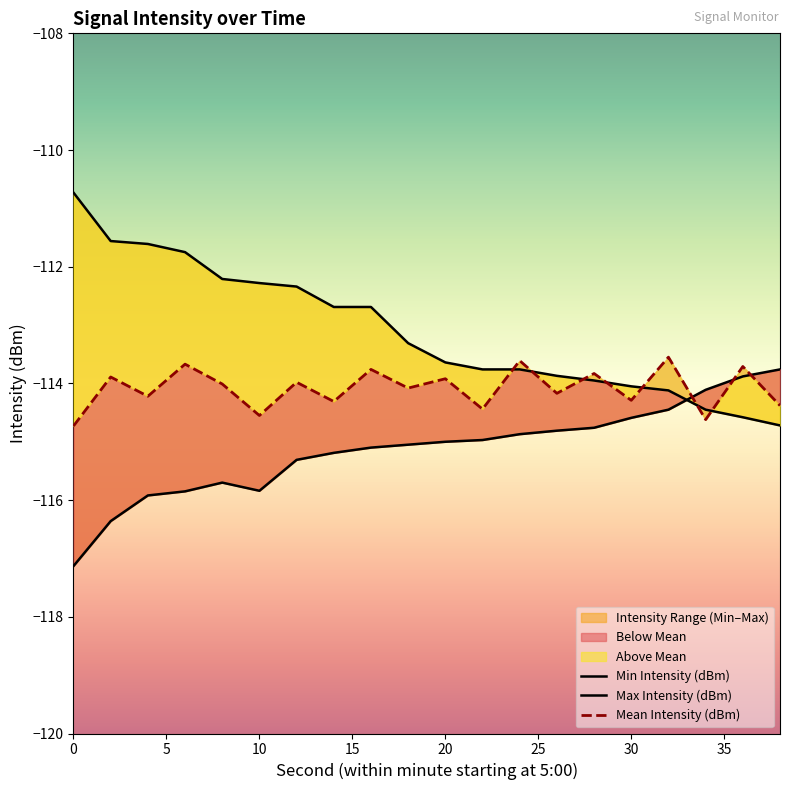

At 12, list the series in order from largest to smallest.

Max Intensity (dBm), Mean Intensity (dBm), Min Intensity (dBm)